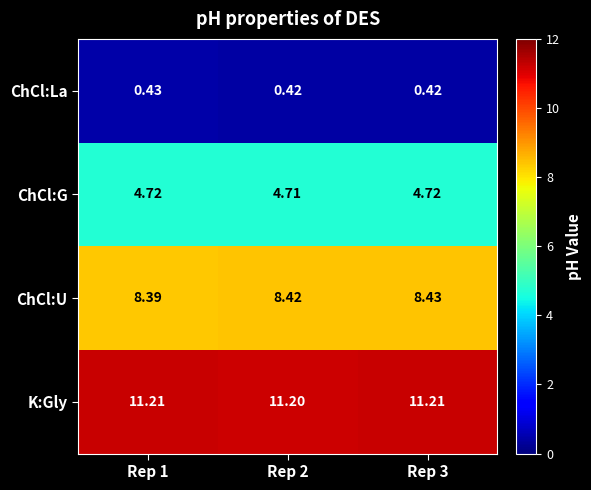

Is the value of ChCl:U at Rep 3 greater than the value of ChCl:G at Rep 1?

Yes